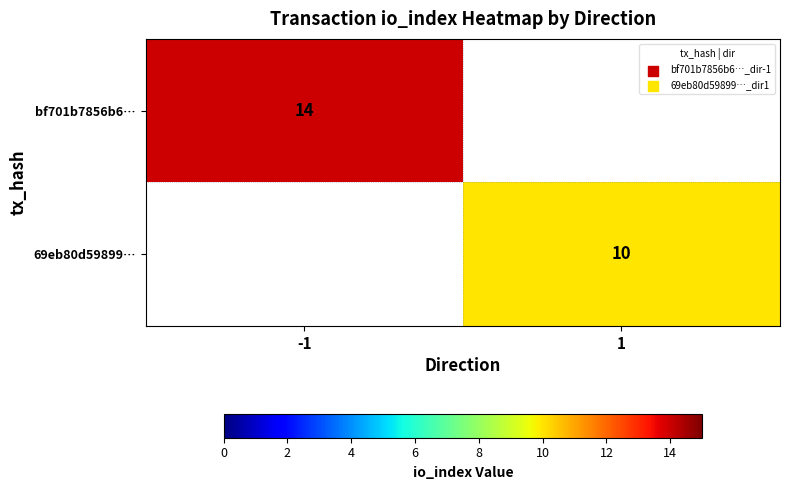

The 69eb80d59899… series shows 18 at 1. True or false?

False